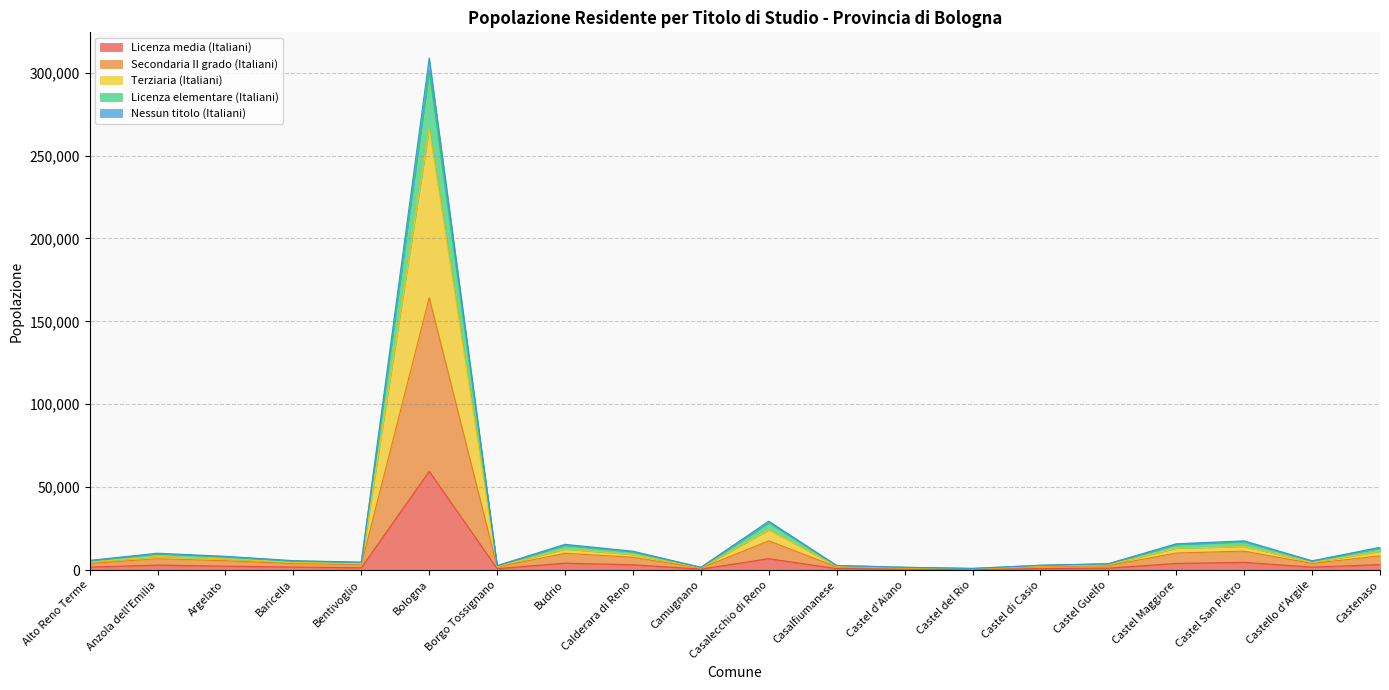

At which category does Licenza media (Italiani) reach its first local valley?

Bentivoglio